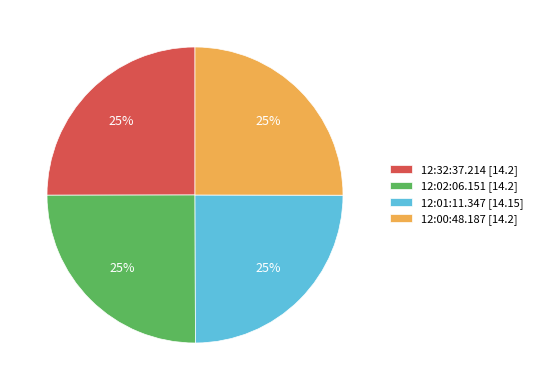

To the nearest percent, what is the combined percentage of 12:32:37.214 [14.2] and 12:00:48.187 [14.2]?

50%